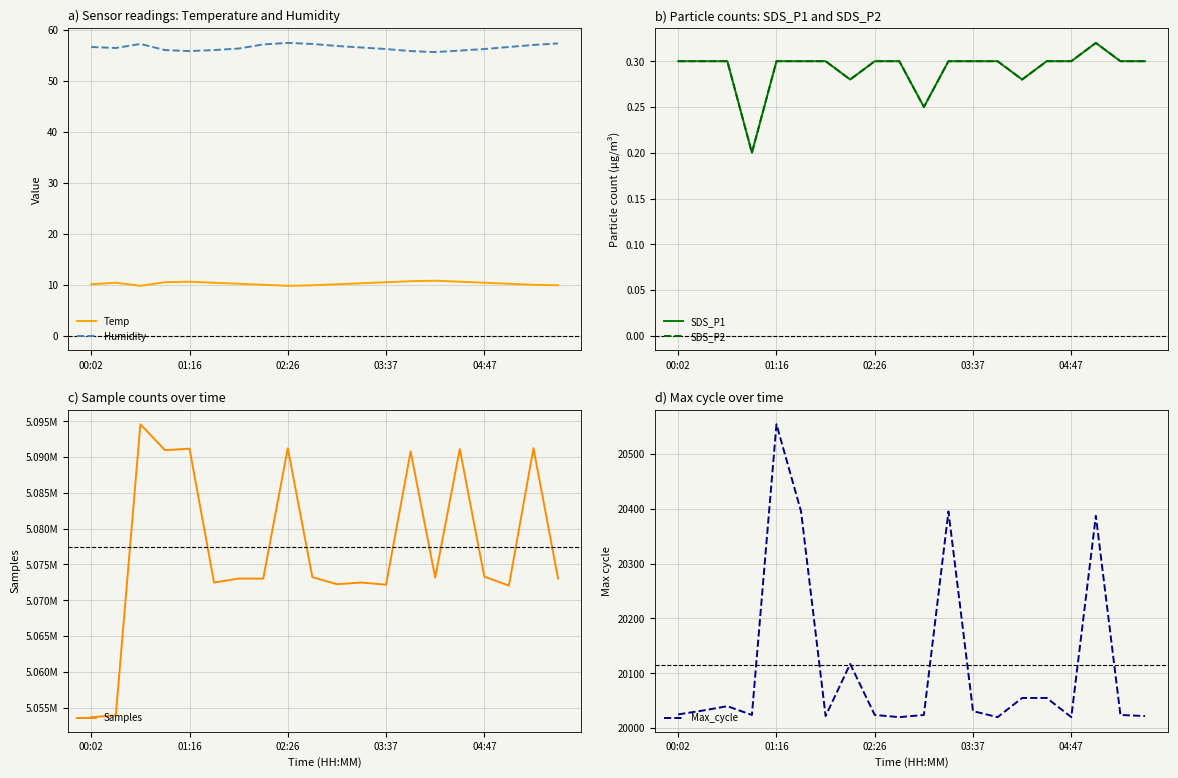

What is the average value of the Humidity series?

56.5